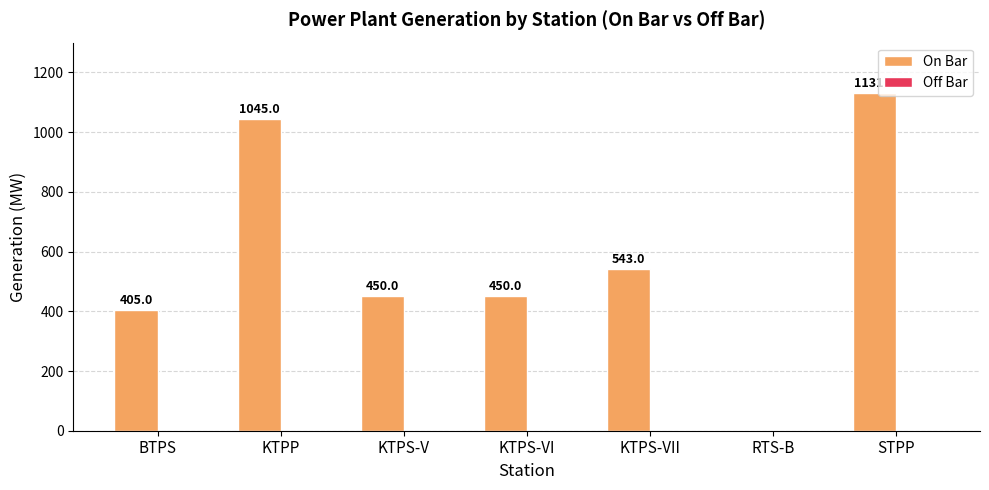

What is the greatest value displayed?

1131